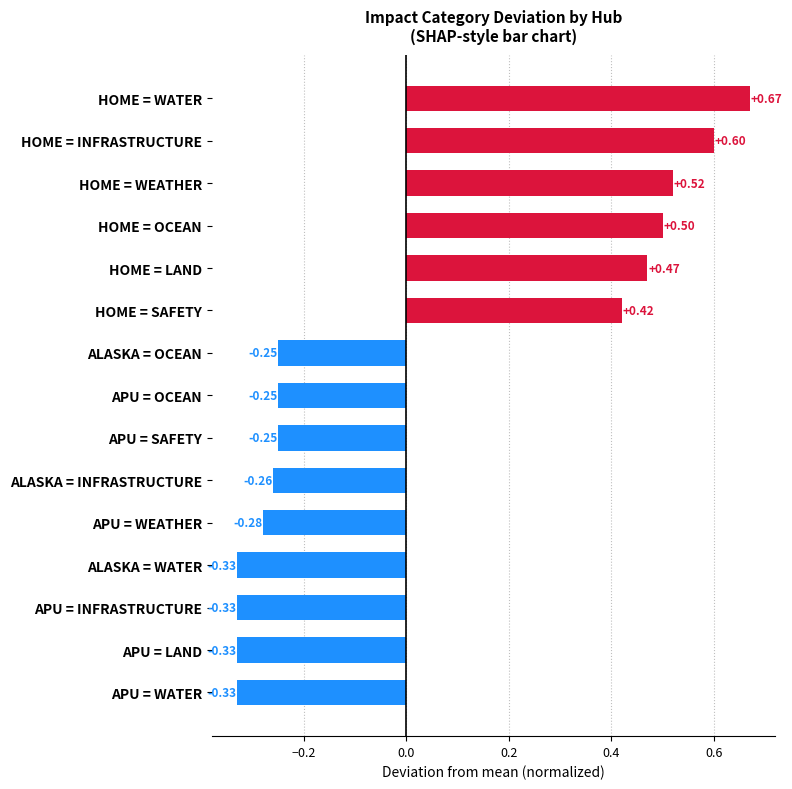

Which label corresponds to the largest value in the chart?

HOME = WATER